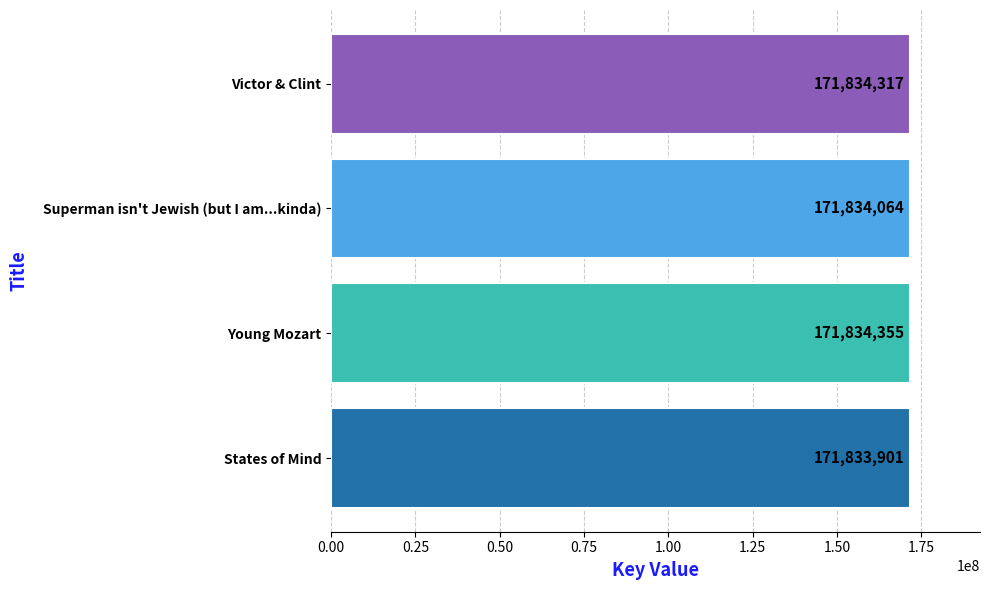

Reading bottom to top, what are all the values shown in this chart?

171833901	171834355	171834064	171834317